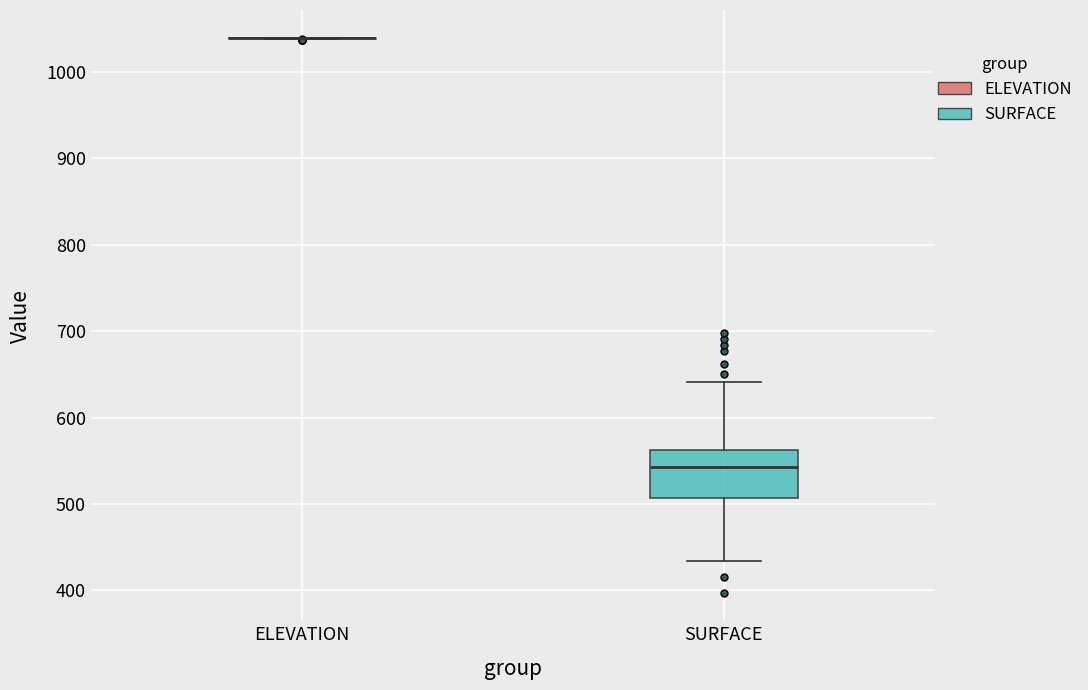

Reading left to right, transcribe this box plot: for each box, give where its median line is, the range the box spans, and where its two whiskers end, as read against the y-axis. The values are not printed on the chart, so give them approximately, as read against the axis.

ELEVATION: box collapsed to a line at 1040, whiskers 1040 to 1040
SURFACE: median 540, box 510 to 560, whiskers 430 to 640